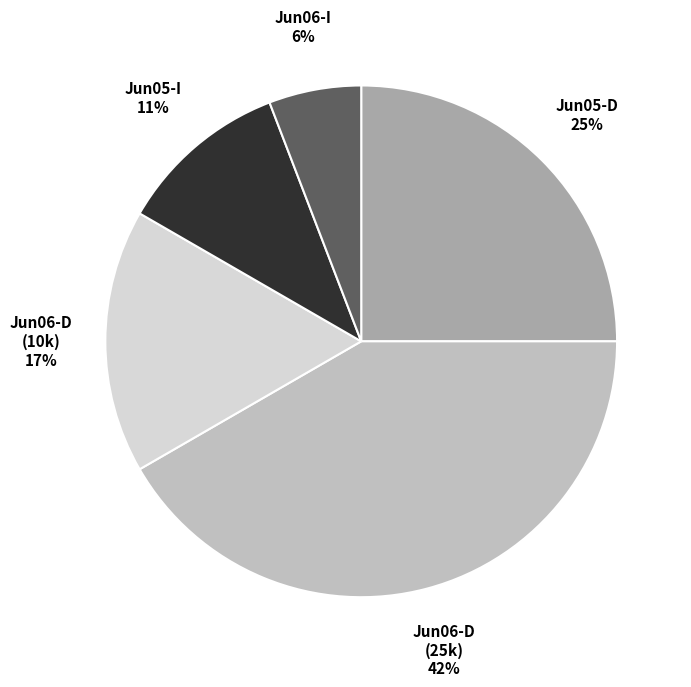

Does any single category account for the majority?

No